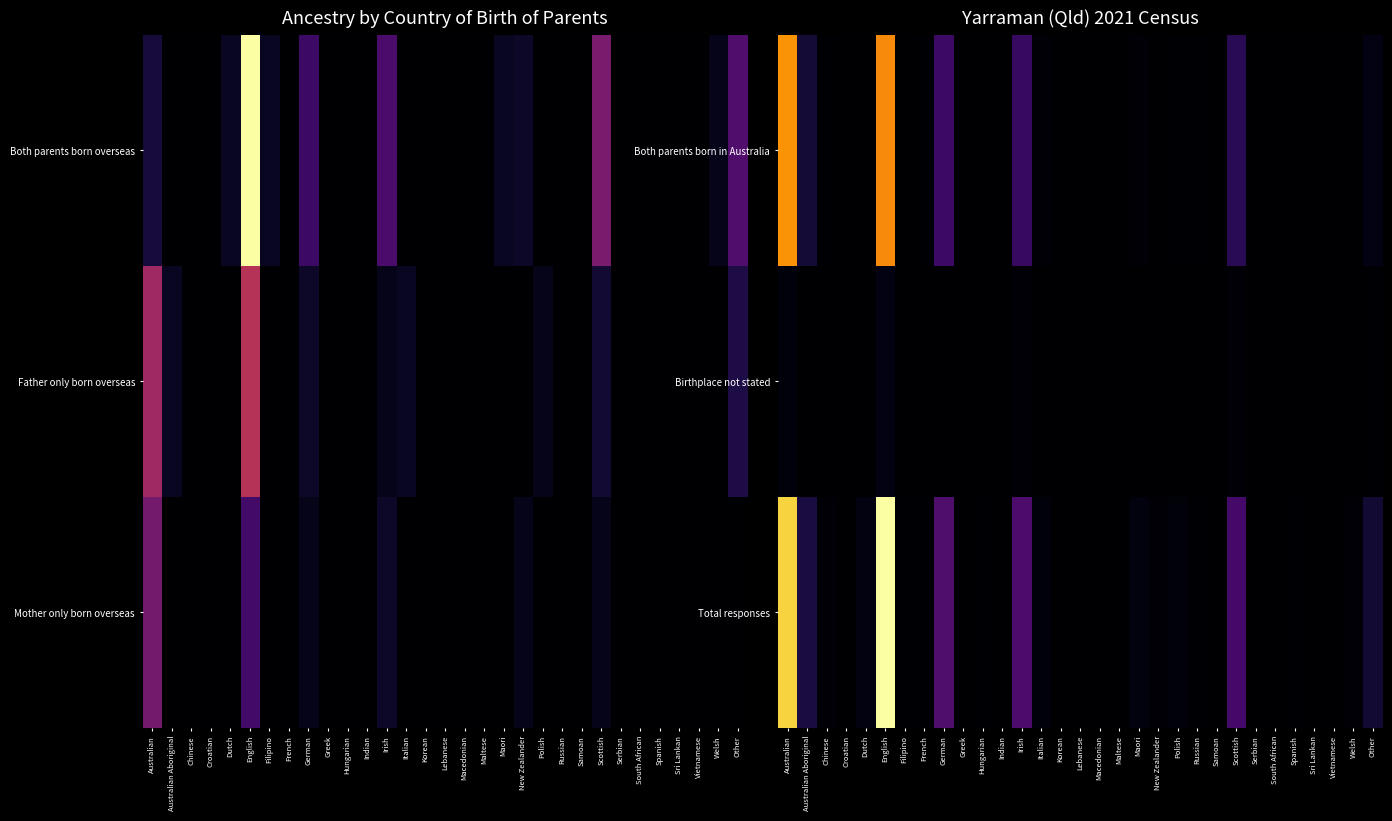

List the series in order of their overall mean, lowest first.

Birthplace not stated, Both parents born in Australia, Total responses